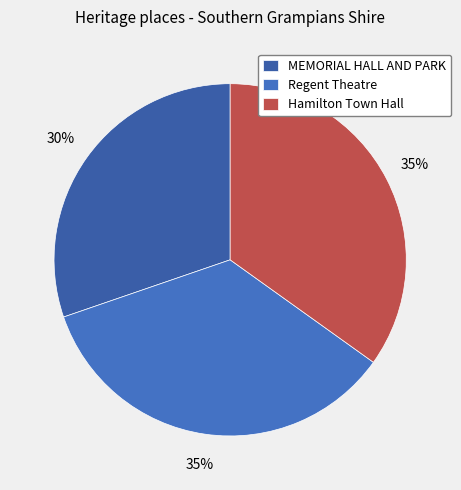

The MEMORIAL HALL AND PARK slice represents 18% of the pie. True or false?

False